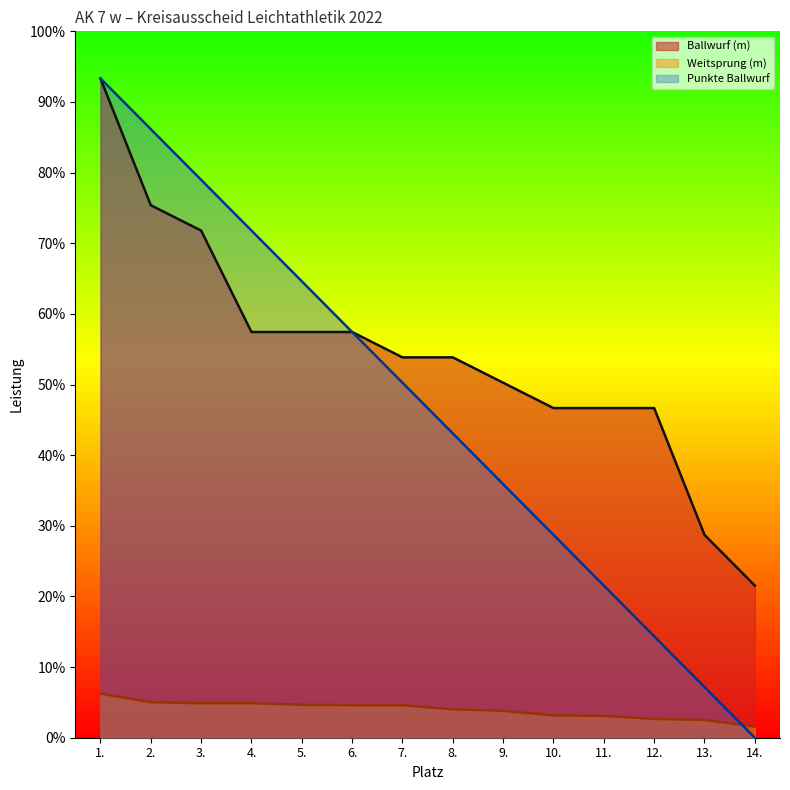

At 7., list the series in order from smallest to largest.

Weitsprung (m), Punkte Ballwurf, Ballwurf (m)